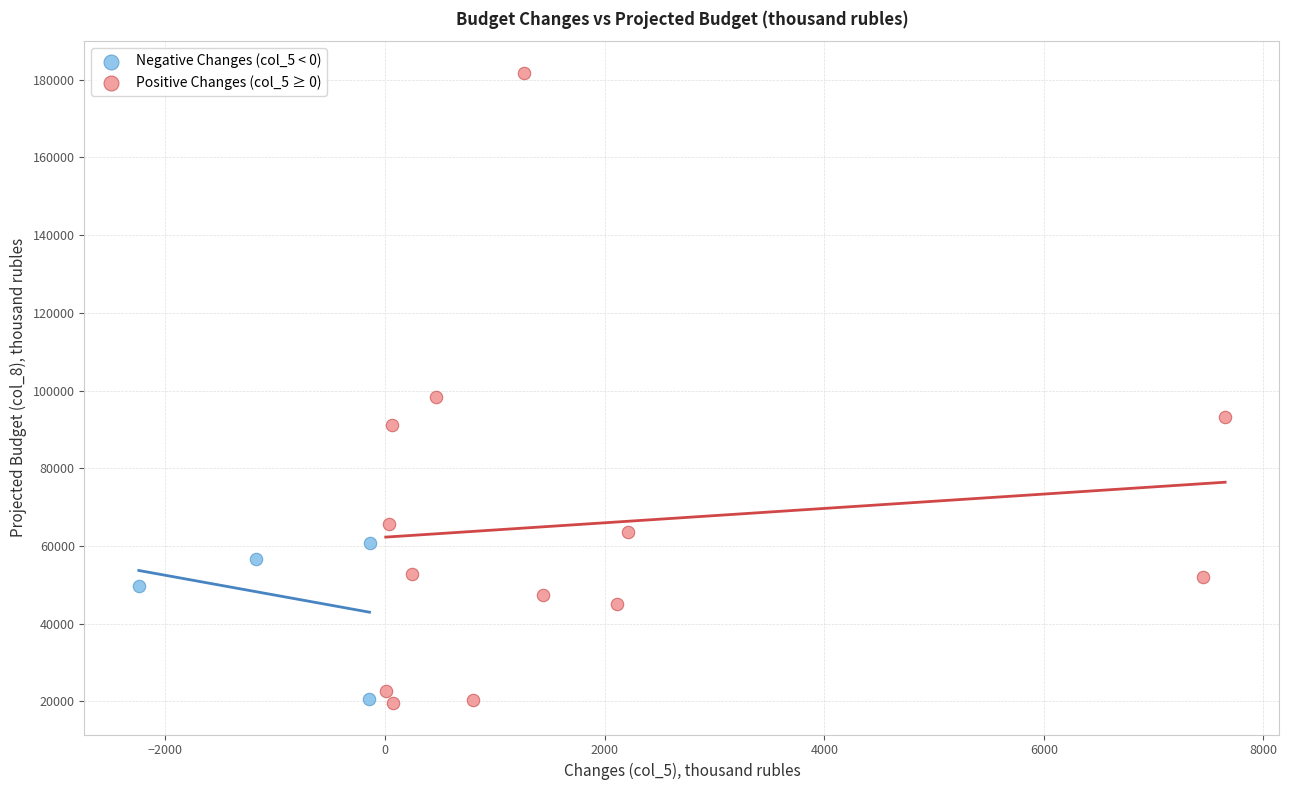

Which series contains the highest Y value?

Positive Changes (col_5 ≥ 0)